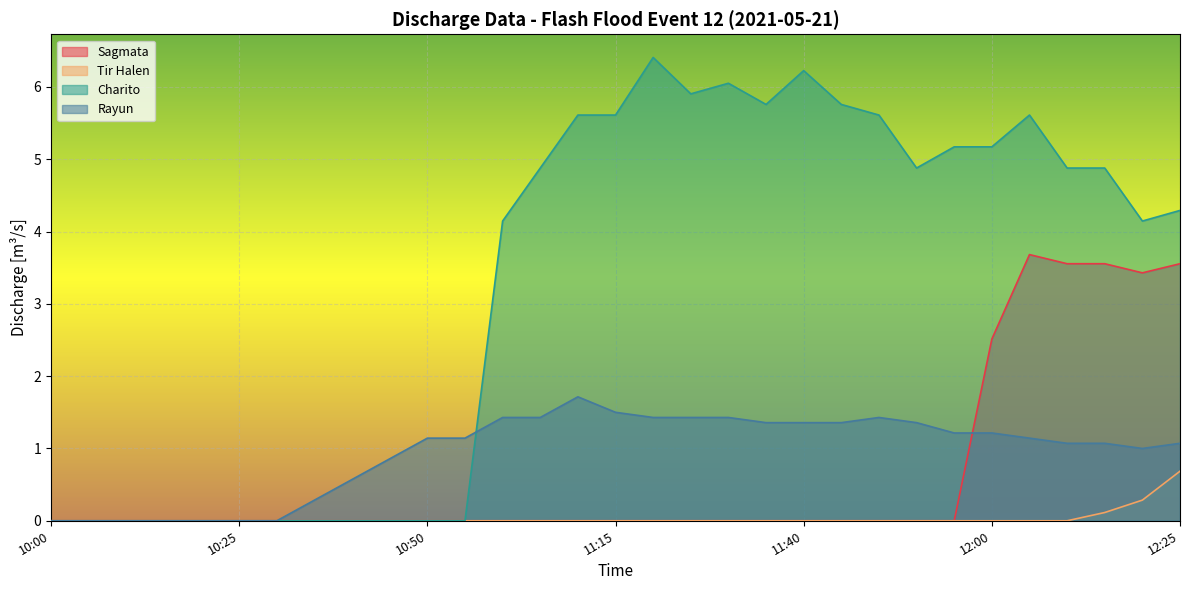

How many positive values does the Tir Halen series have?

3